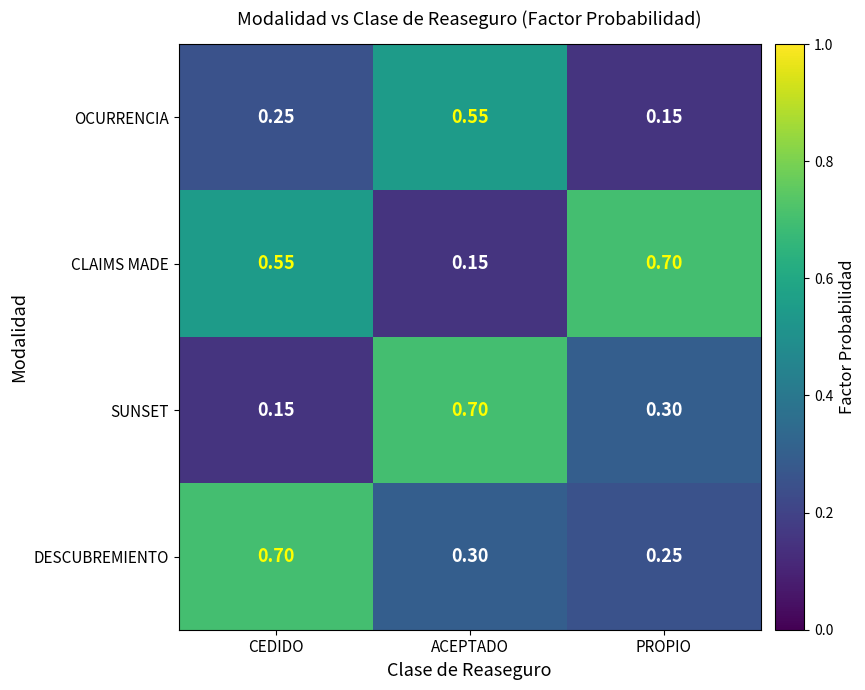

List the labels in order of DESCUBREMIENTO value, largest first.

CEDIDO, ACEPTADO, PROPIO